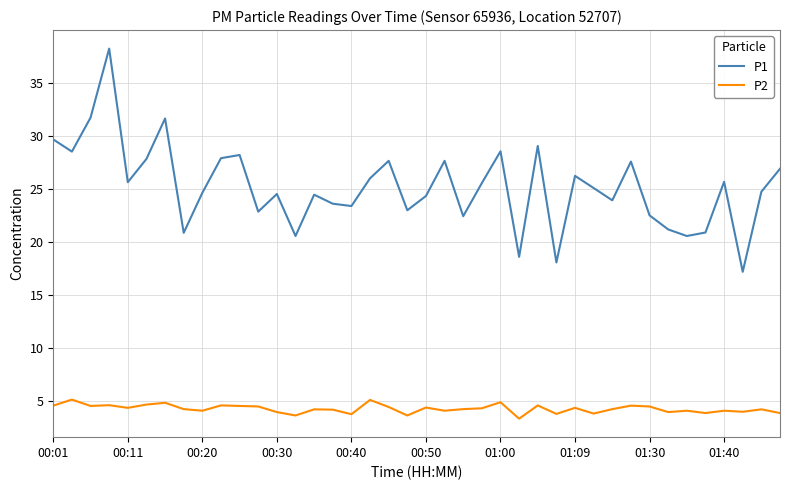

Rank the series by their maximum value, from highest to lowest.

P1, P2